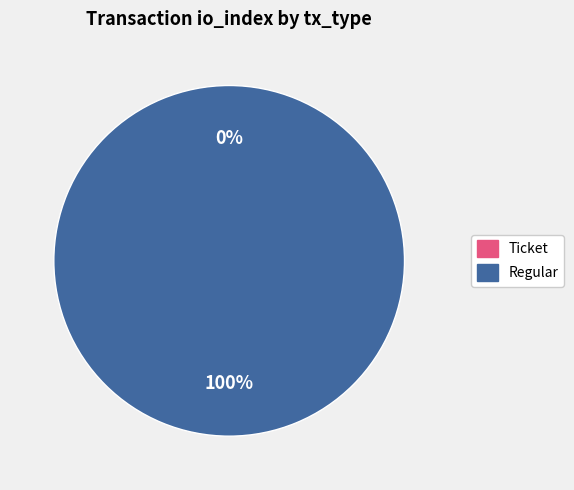

Rank the categories by value from highest to lowest.

Regular, Ticket